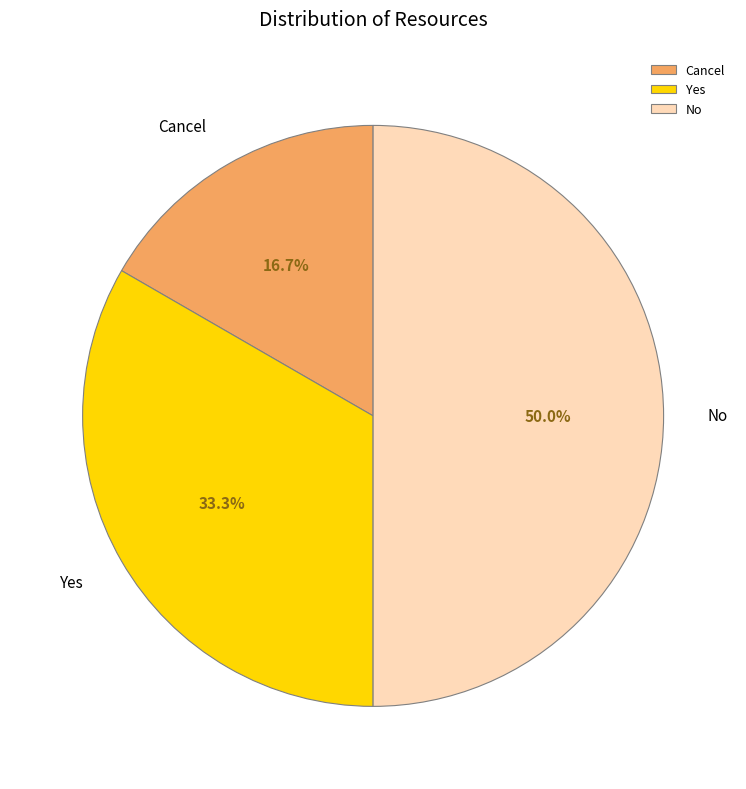

To the nearest percent, what is the difference between the Cancel and No slice percentages?

33%